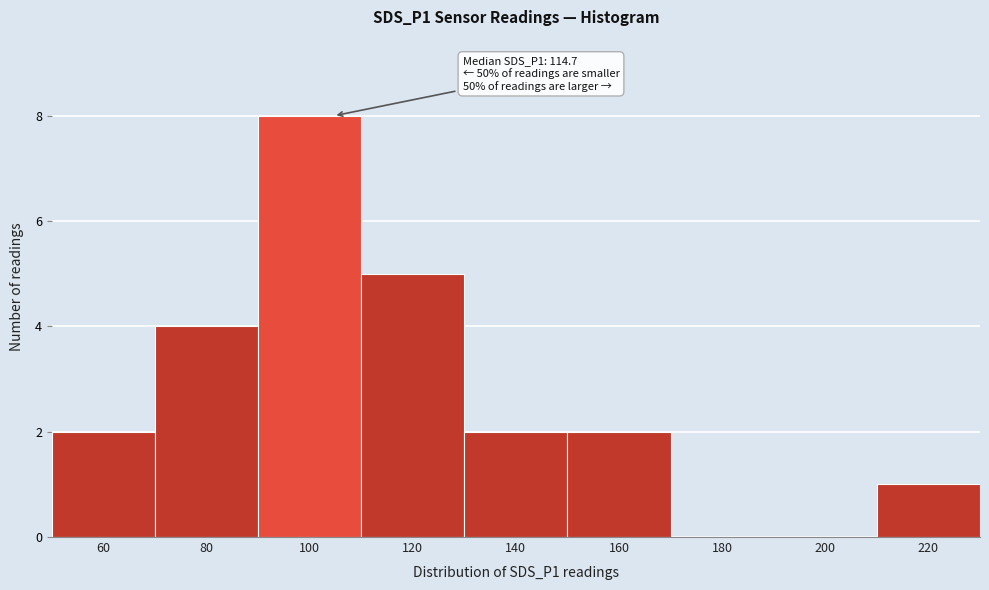

Reading left to right, list all the values displayed in this chart.

60=2	80=4	100=8	120=5	140=2	160=2	180=0	200=0	220=1